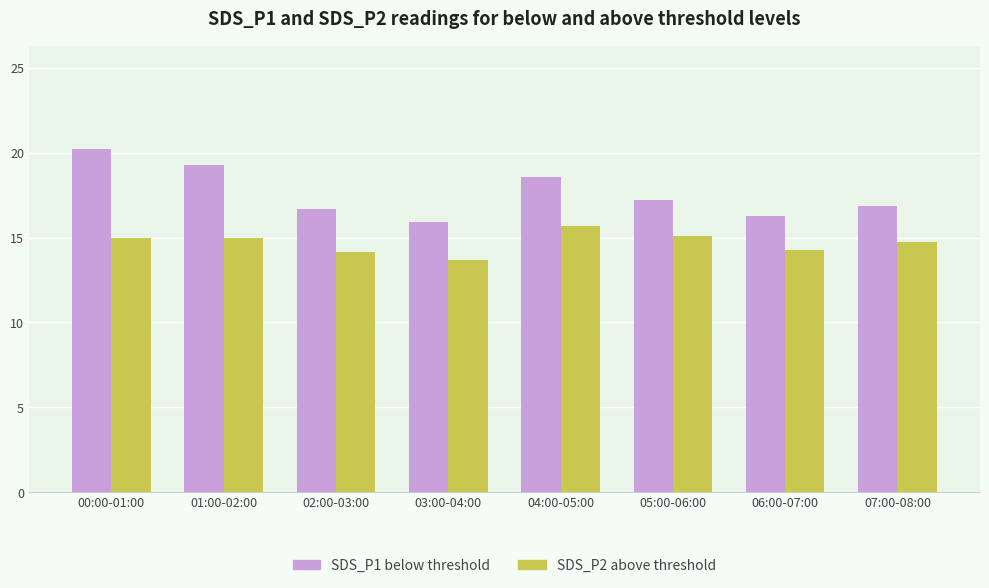

How many groups of bars are there?

8